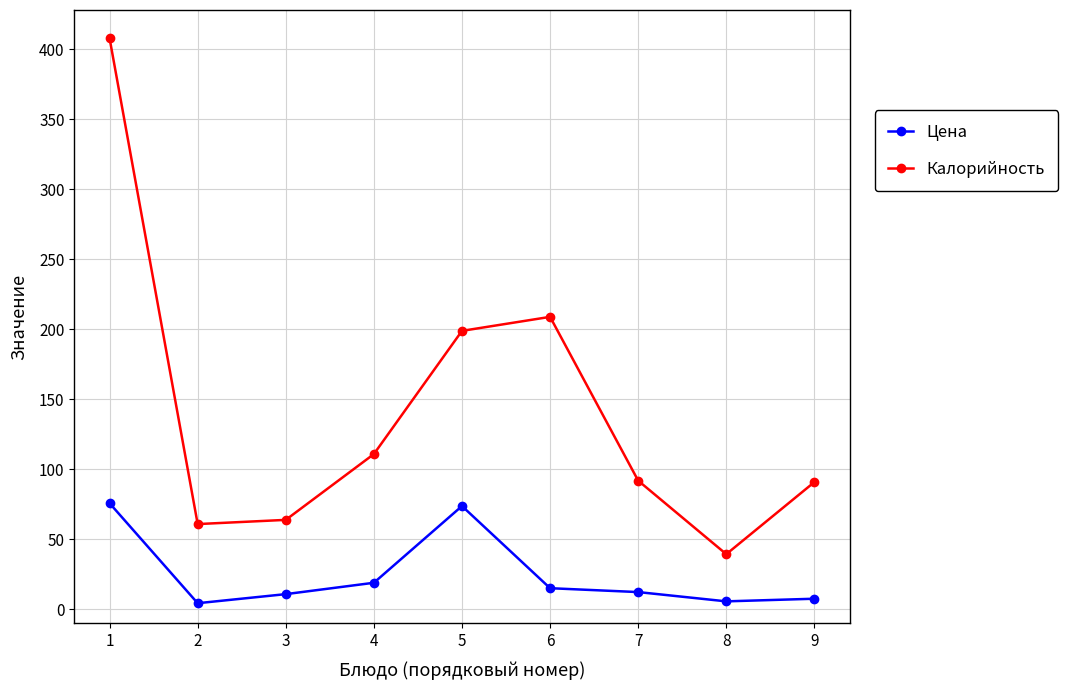

List the series in order of their overall mean, highest first.

Калорийность, Цена